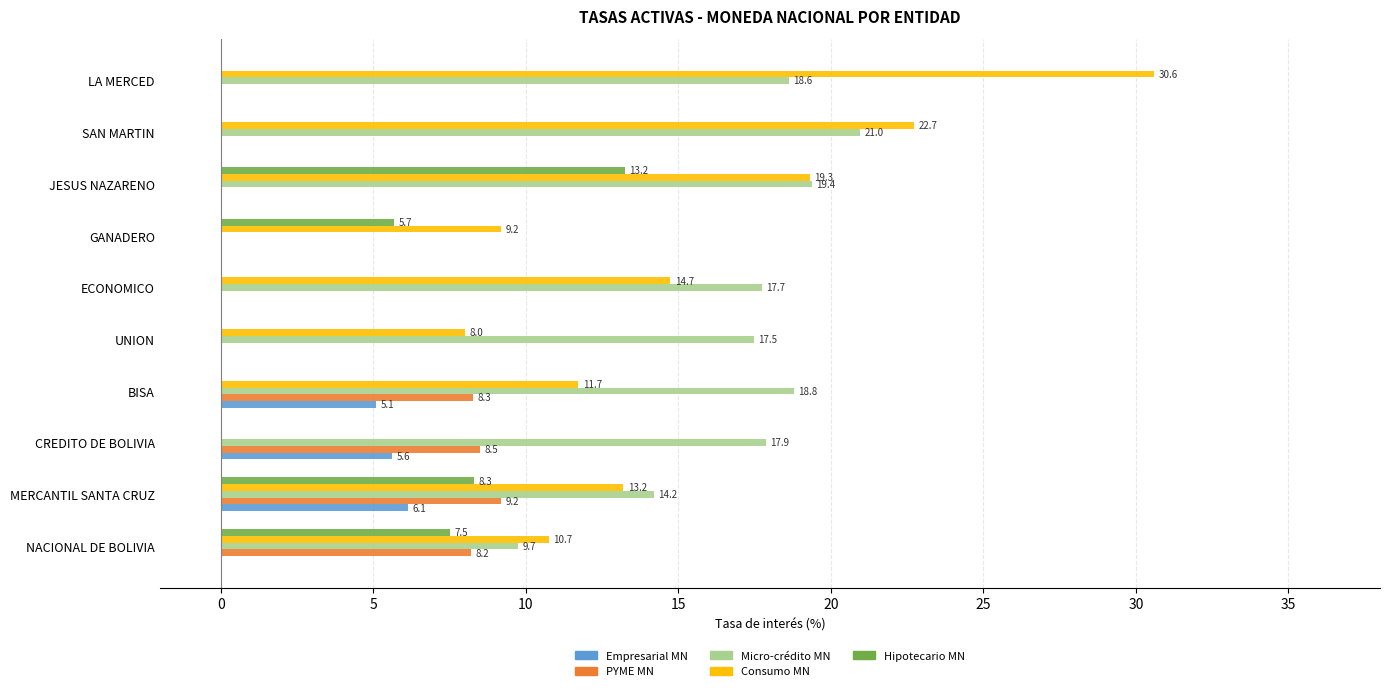

What is the maximum value for Empresarial MN?

6.1